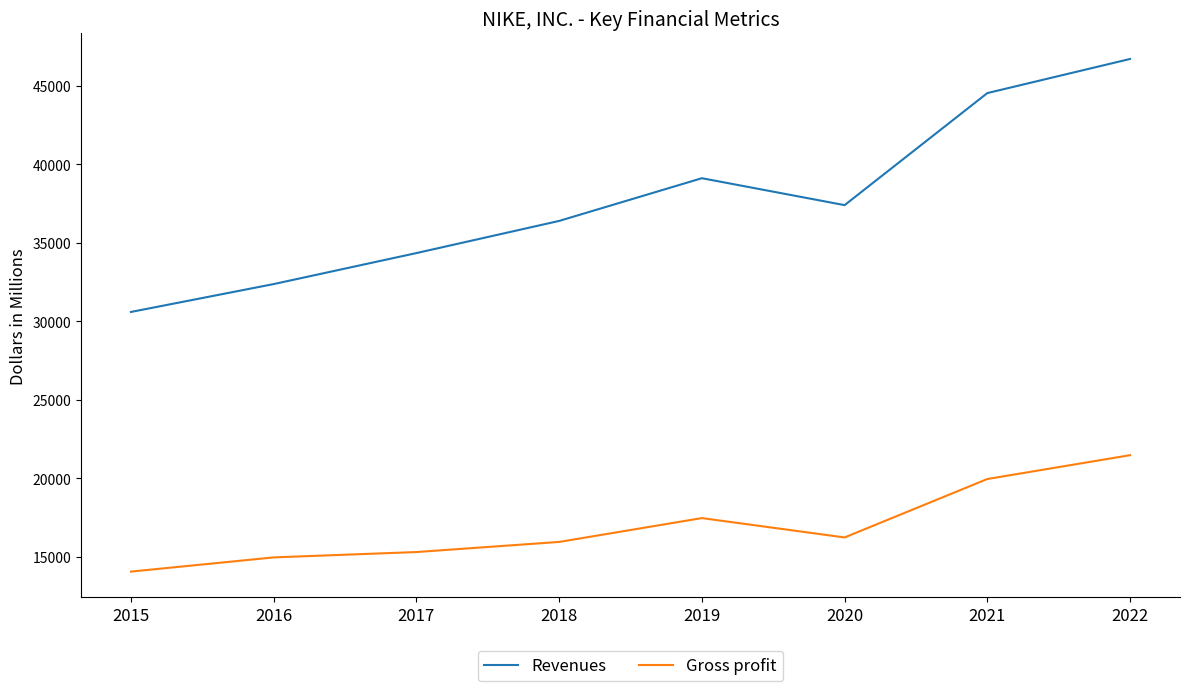

Rank the series at 2016 from highest to lowest value.

Revenues, Gross profit